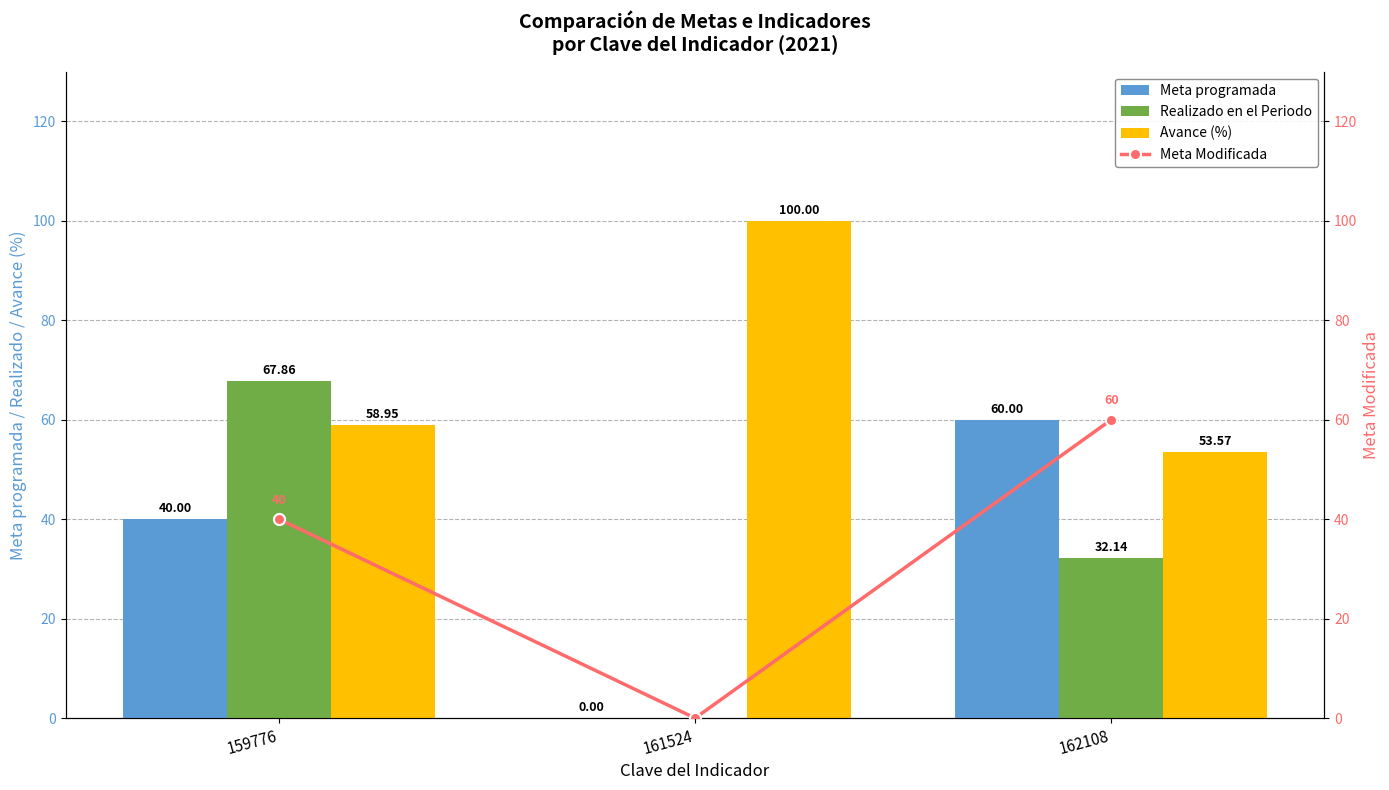

What is the value of the Avance (%) bar at the 1st from the left?

59.0